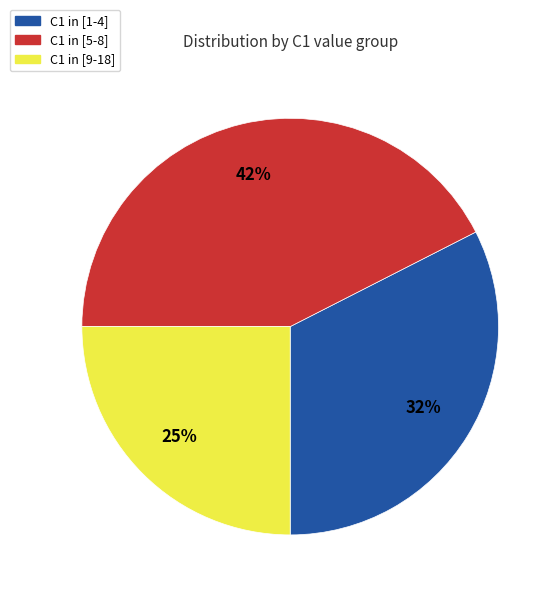

To the nearest percent, what is the average slice percentage?

33%